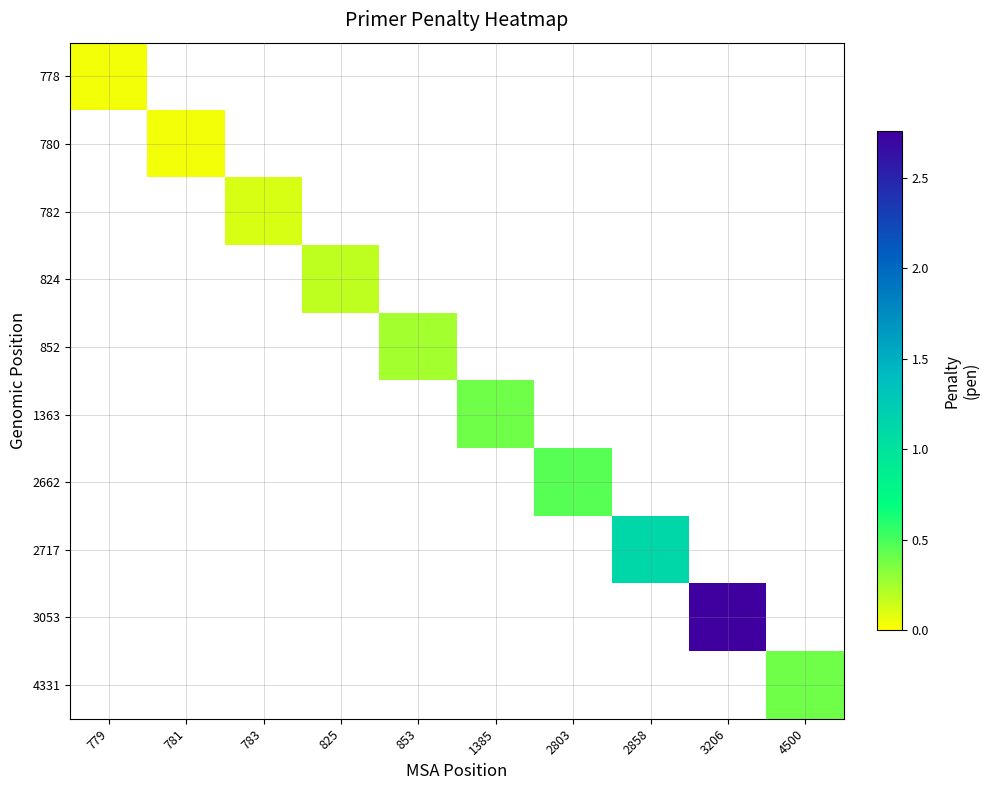

Which label corresponds to the smallest value in the chart?

779